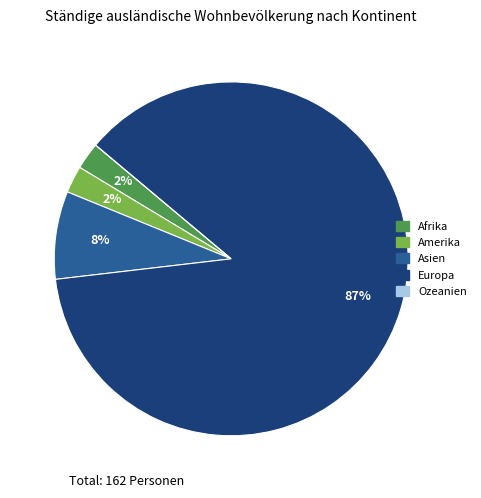

What percentage is the Asien slice, to the nearest percent?

8%